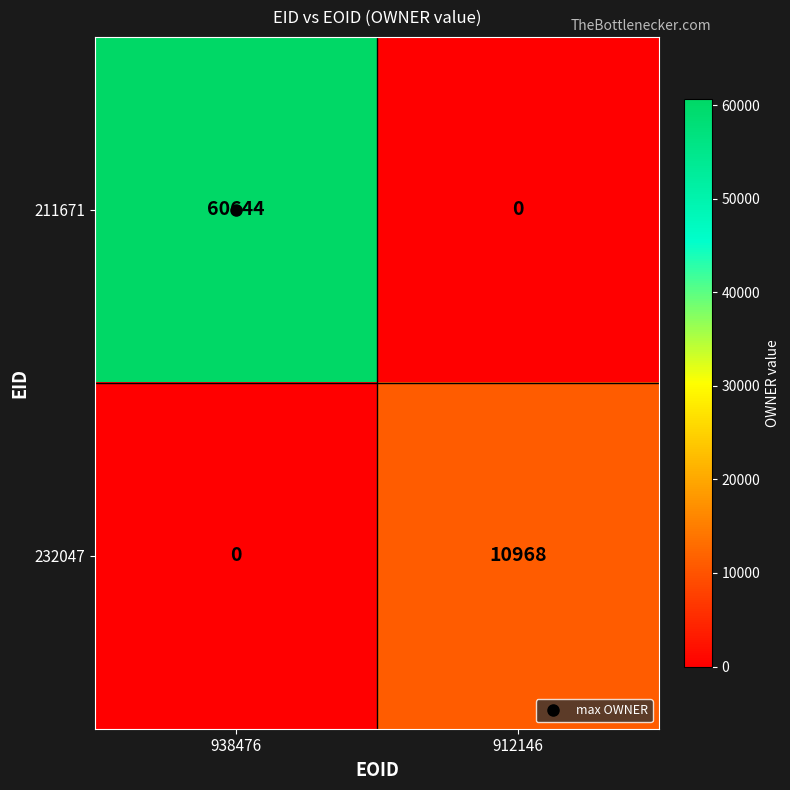

How many data points does each series have?

2